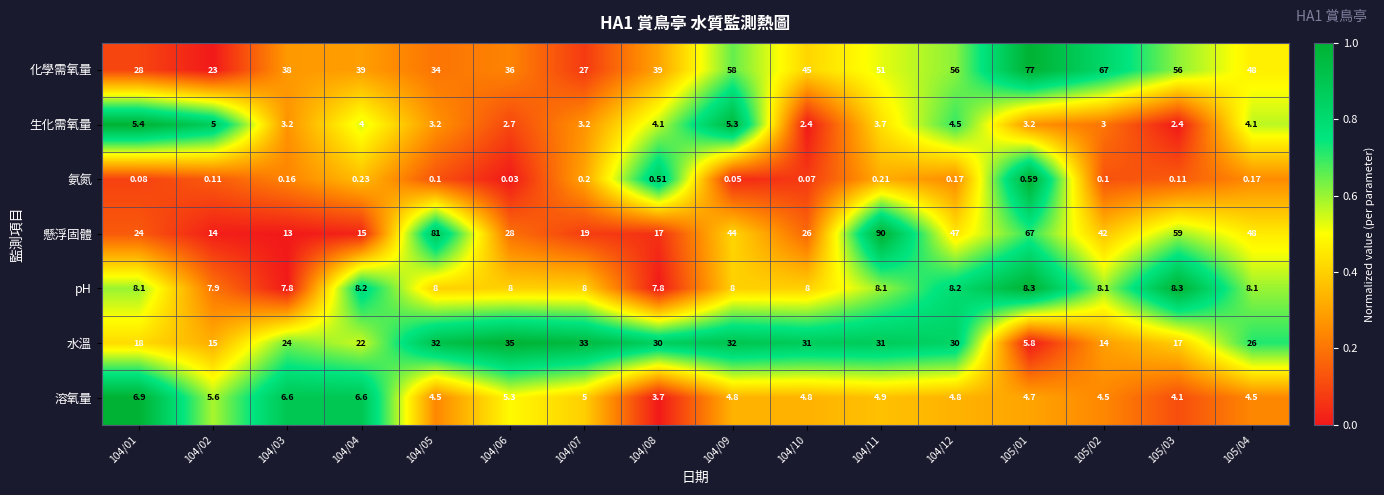

Rank the series at 104/04 from highest to lowest value.

化學需氧量, 水溫, 懸浮固體, pH, 溶氧量, 生化需氧量, 氨氮